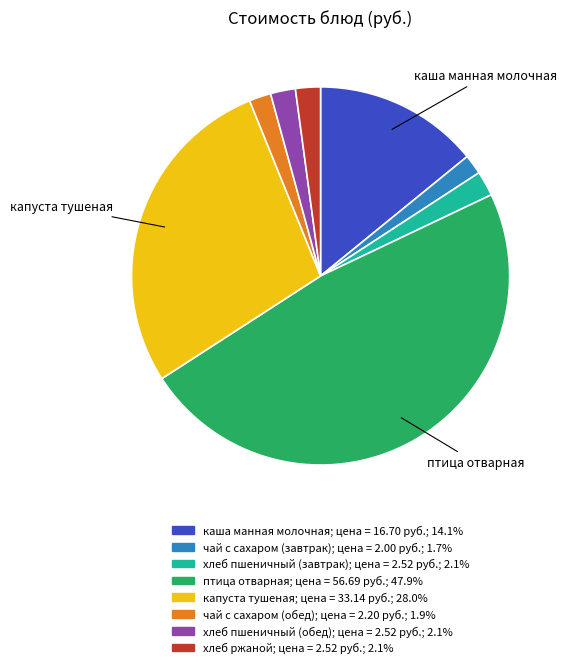

Is there any slice that represents more than half of the pie?

No